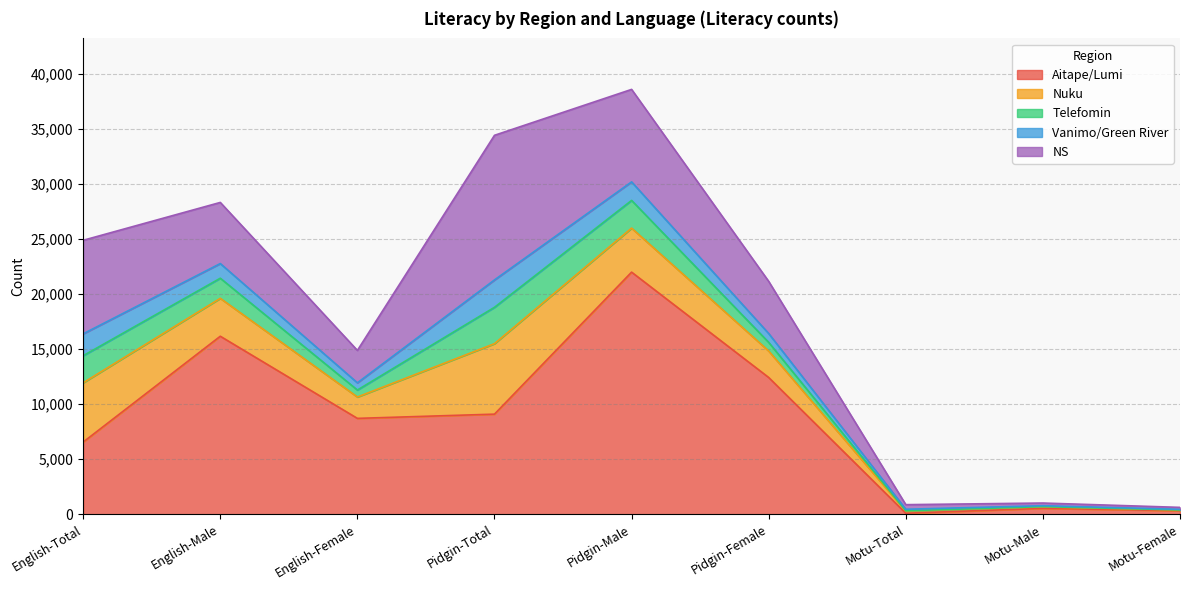

Which category has the highest value across all series?

Pidgin-Male